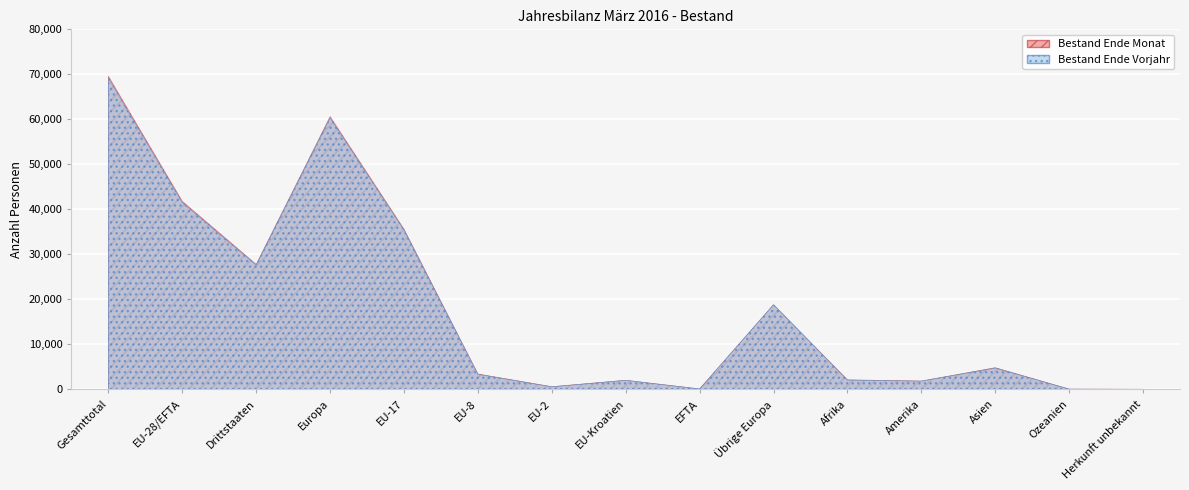

How many values in the Bestand Ende Vorjahr series are below 3362?

7